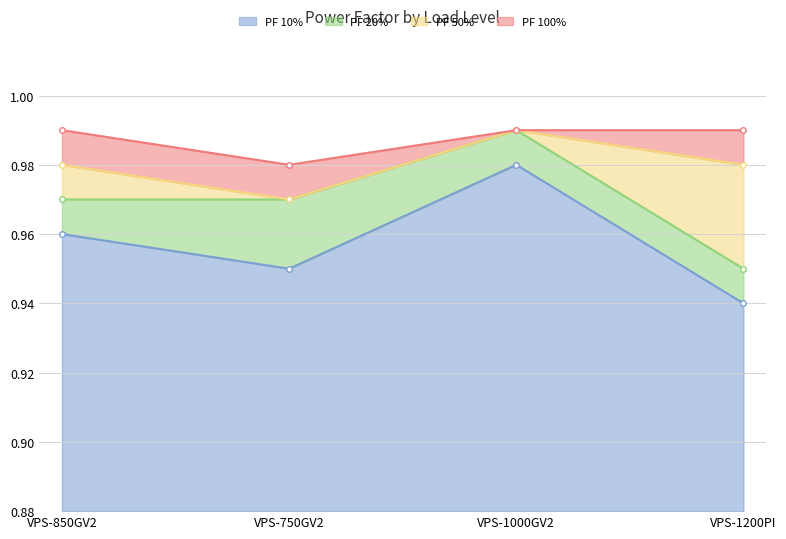

How many PF 10% values are between 0 and 1?

4